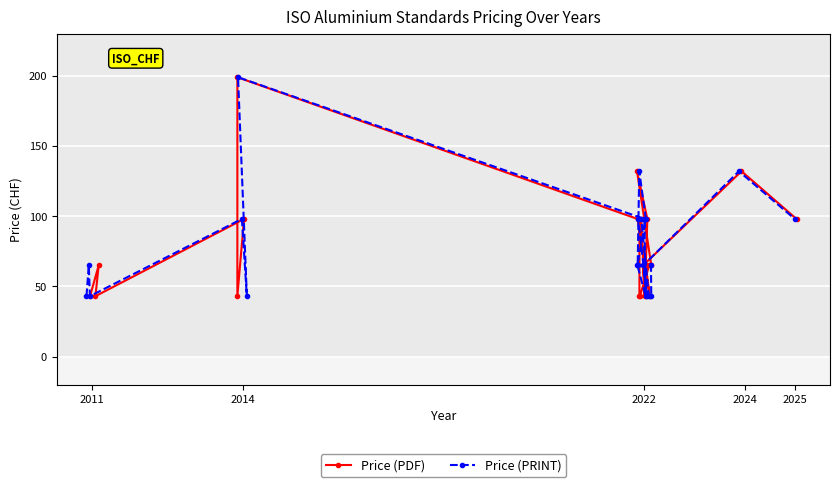

What is the value of the Price (PDF) point at the 18th from the left?

43